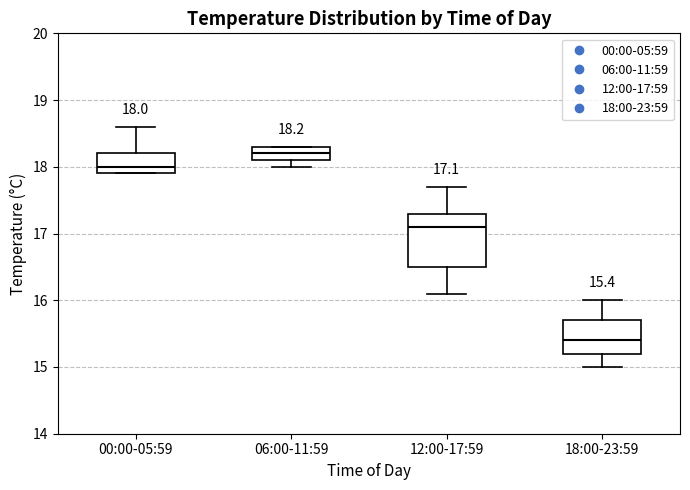

Which box has the highest median line?

06:00-11:59